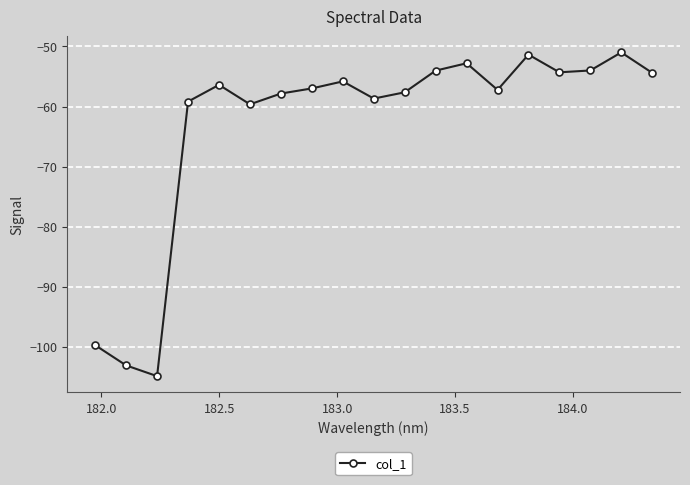

What is the difference between the maximum and minimum values?

53.9